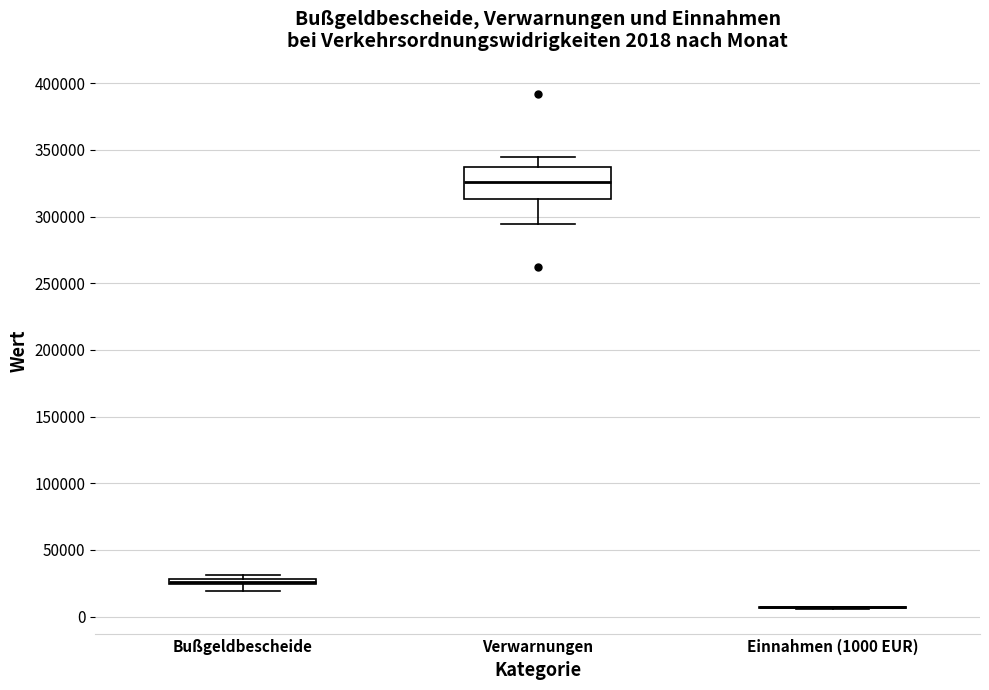

Comparing the boxes themselves (not the whiskers), which one is the tallest?

Verwarnungen